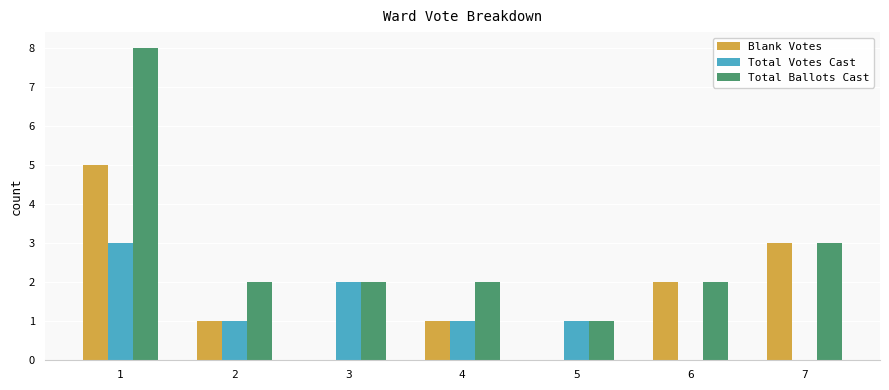

Reading left to right, extract all data points from this chart.

Blank Votes: 5	1	0	1	0	2	3
Total Votes Cast: 3	1	2	1	1	0	0
Total Ballots Cast: 8	2	2	2	1	2	3